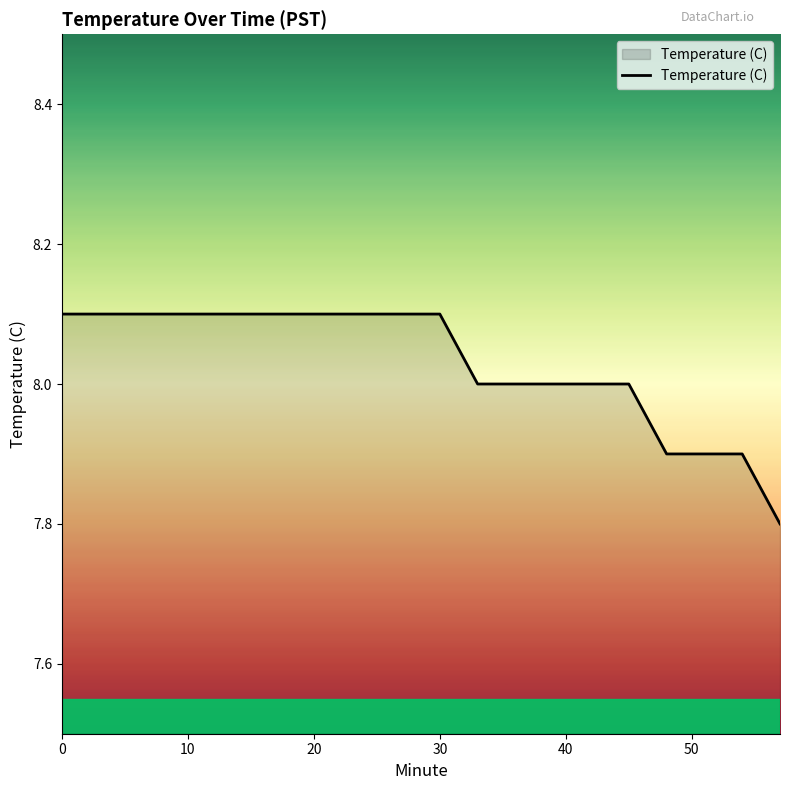

What is the difference between the maximum and minimum values?

0.3